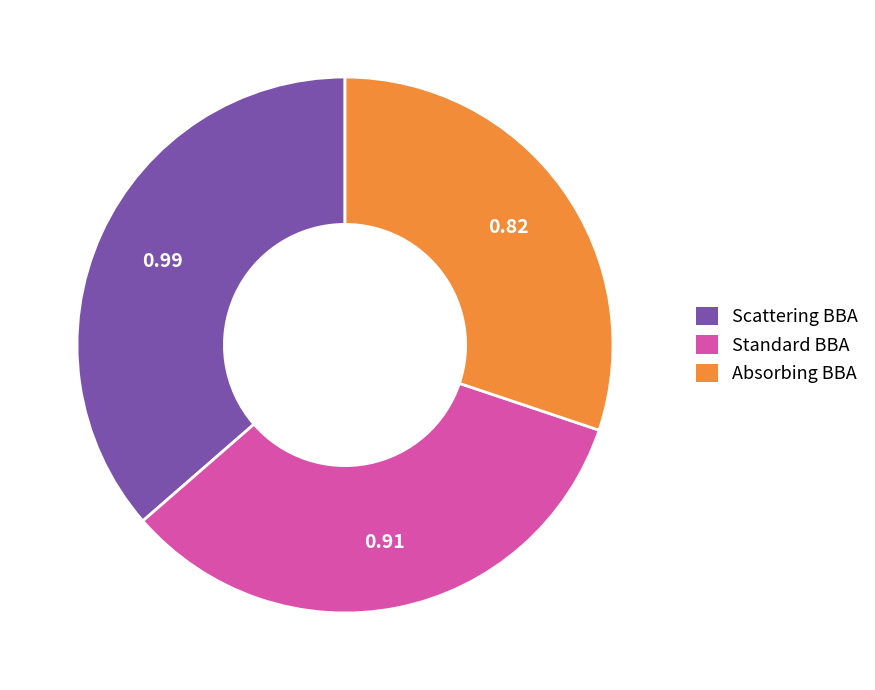

Rank the categories by value from highest to lowest.

Scattering BBA, Standard BBA, Absorbing BBA